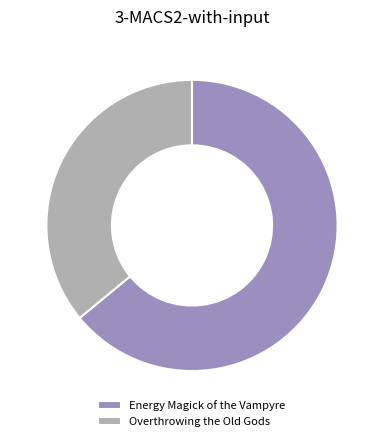

What is the majority slice?

Energy Magick of the Vampyre